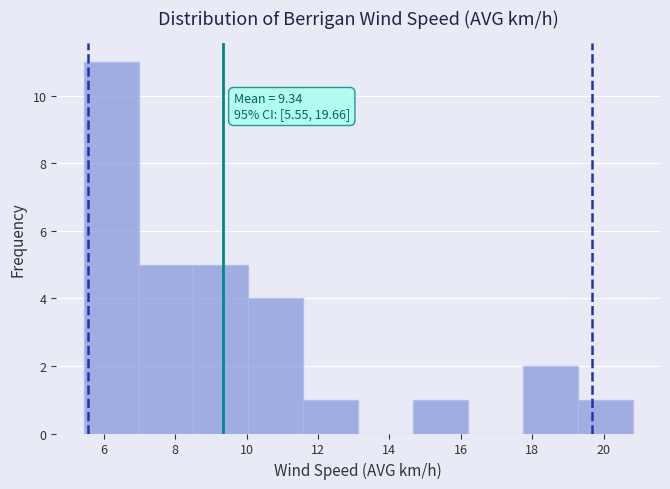

Which range on the x-axis has the tallest bar?

5.4 to 7.0